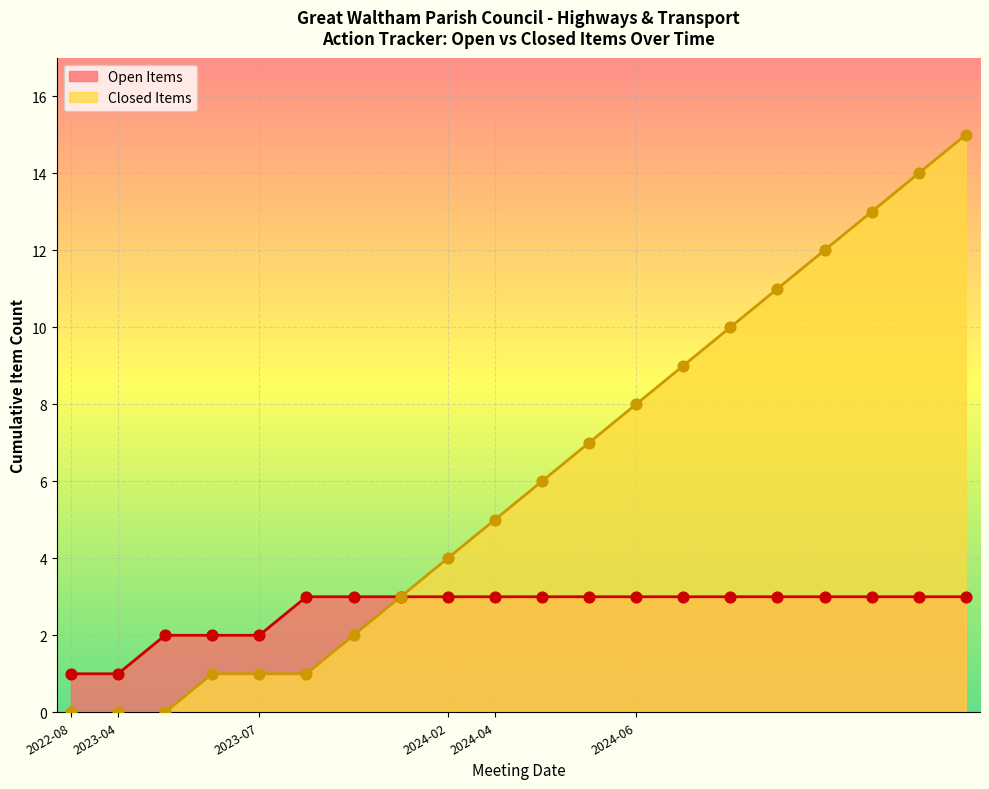

Is the value of Open Items at 2024-06 greater than the value of Closed Items at 2023-04?

Yes